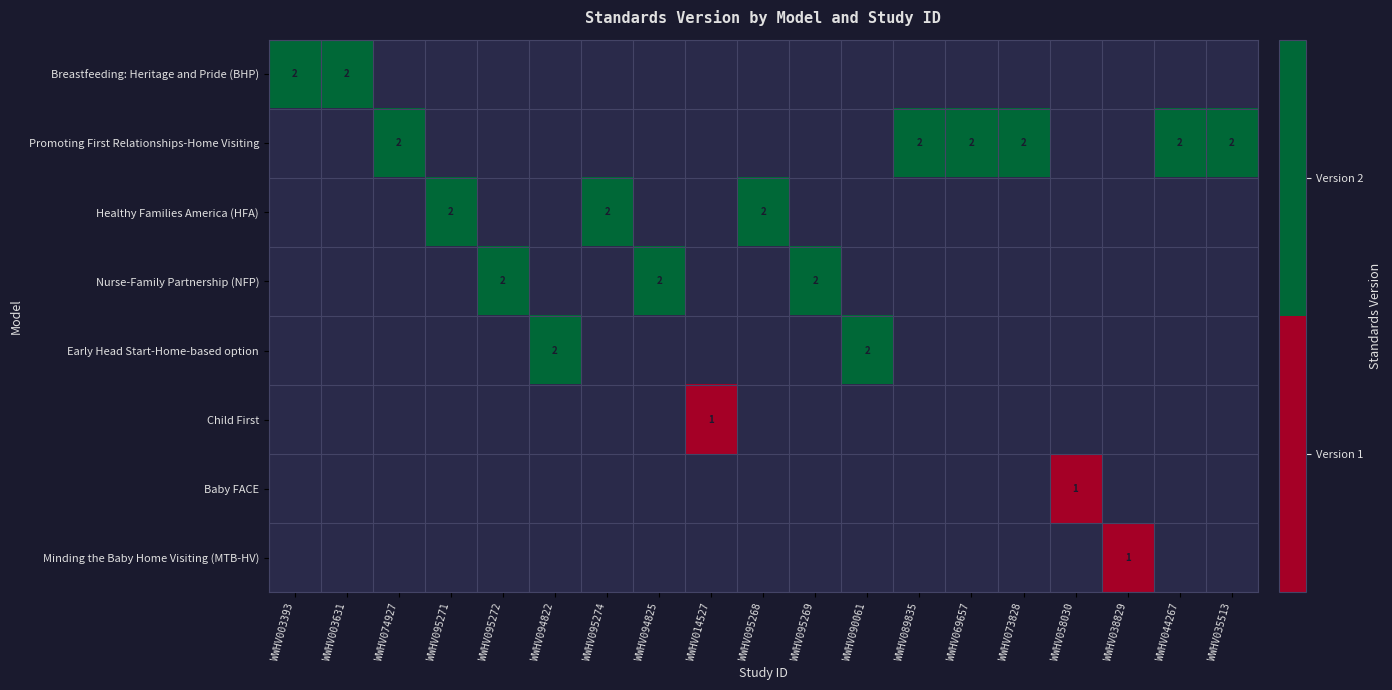

True or false: Breastfeeding: Heritage and Pride (BHP) has a value of 3 at WWHV003631.

False